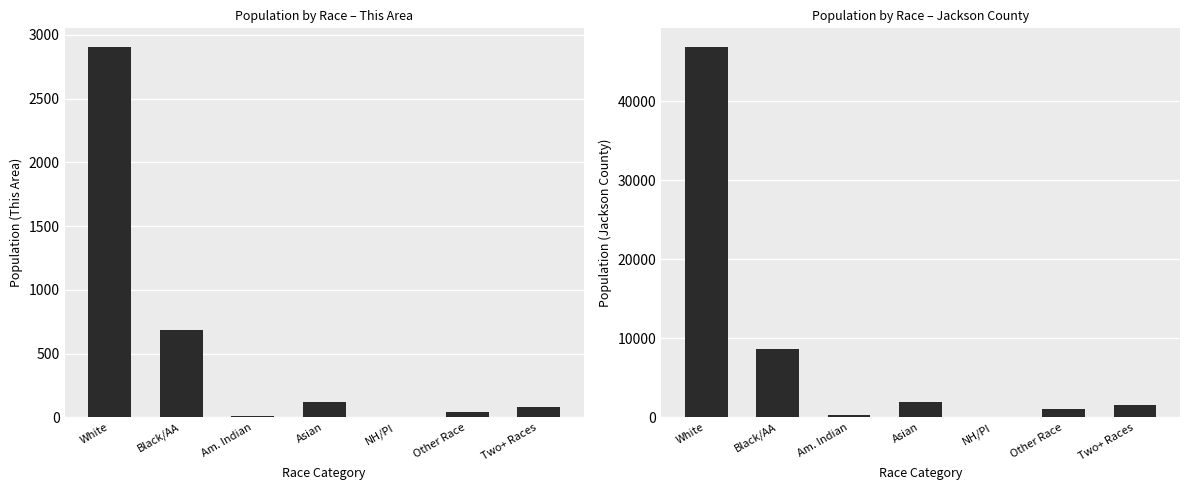

Between Am. Indian and NH/PI, which series saw the biggest shift?

Jackson County